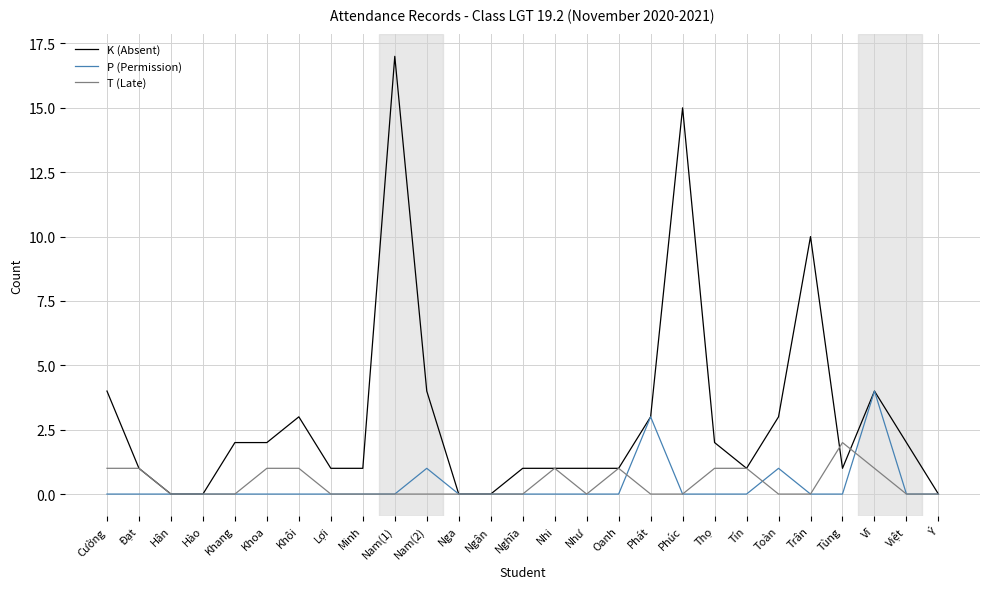

What is the sum of all K (Absent) values?

80